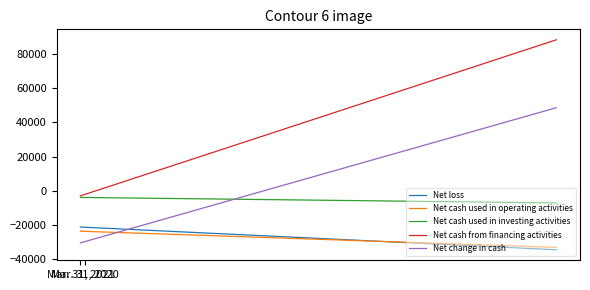

What is the difference between the maximum and minimum values in the Net loss series?

13286.0